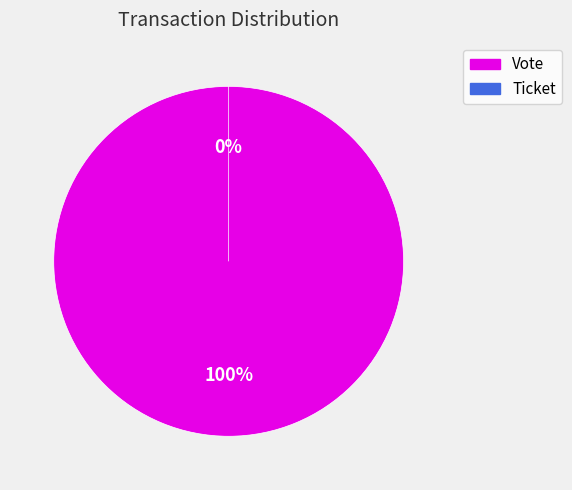

True or false: Vote accounts for 100% of the total.

True